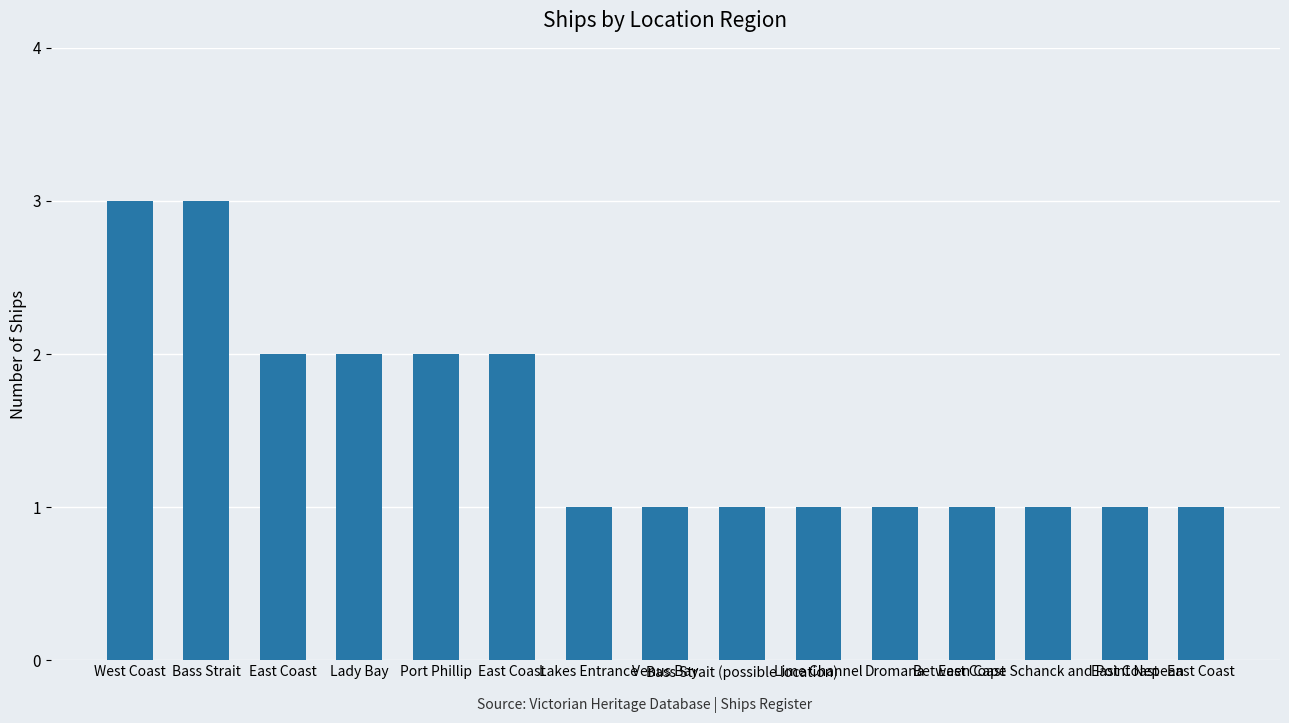

How many bars are there in total?

15